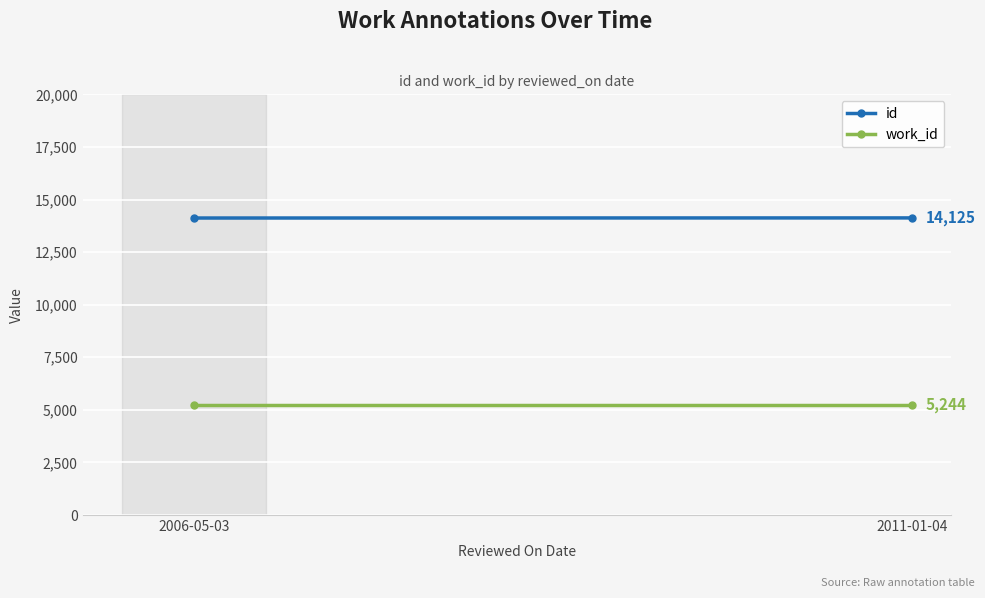

Where is work_id nearest to the value 5244?

2006-05-03